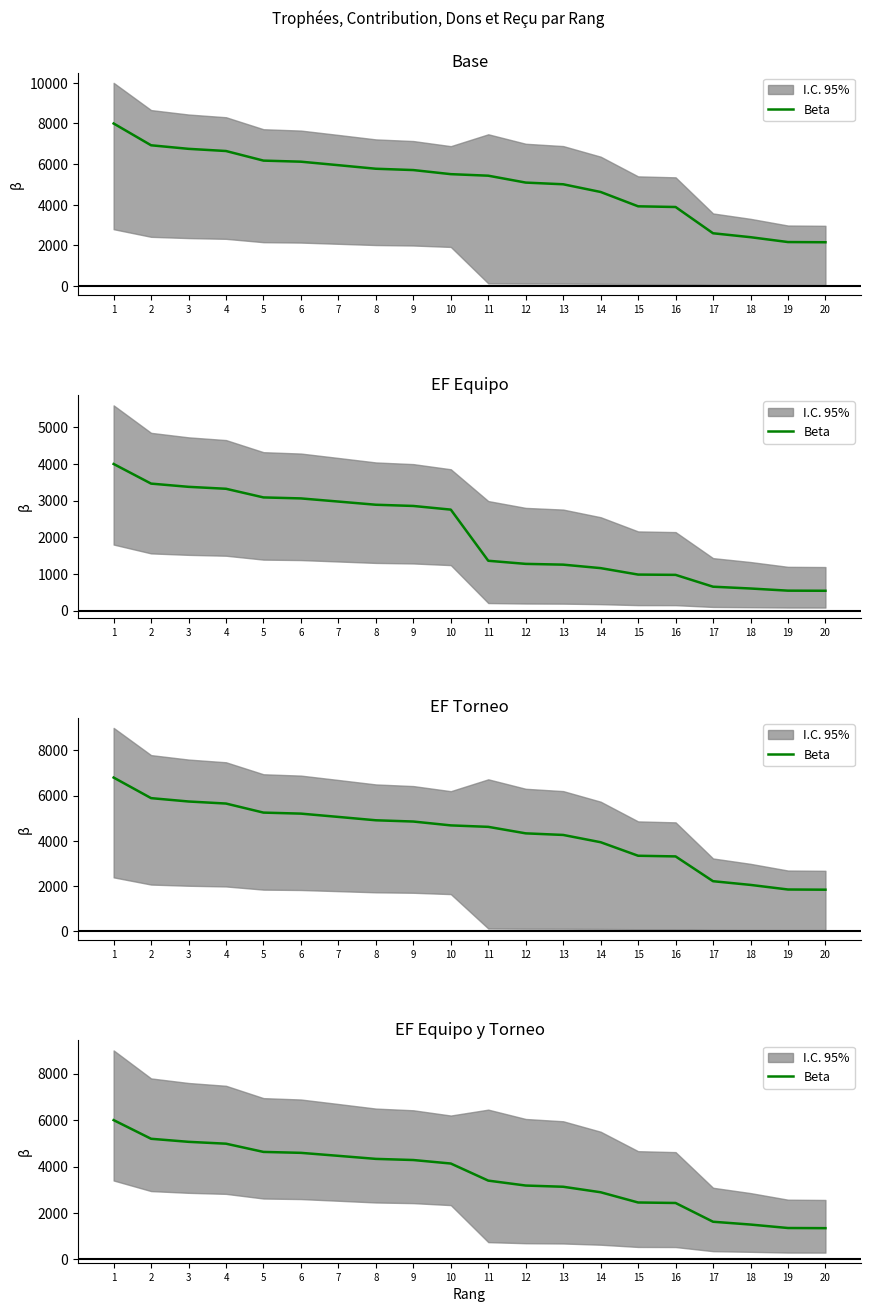

What is the sum of all values?

70992.0